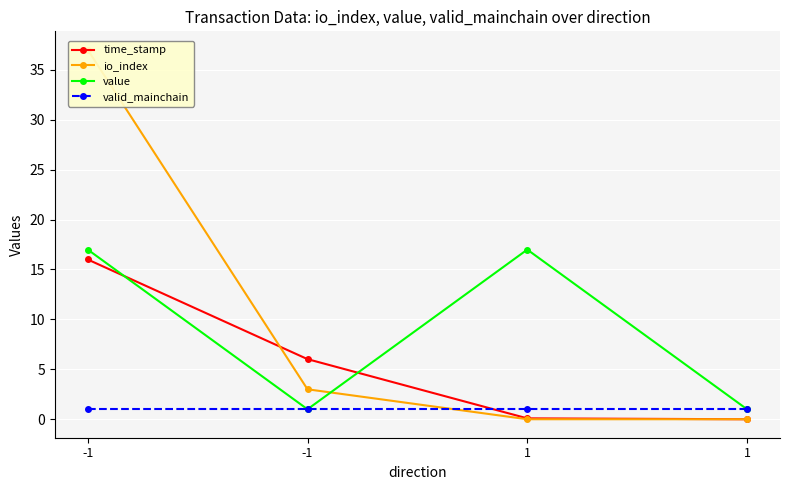

True or false: value and valid_mainchain cross at least once.

False